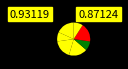

Does any single category account for the majority?

No